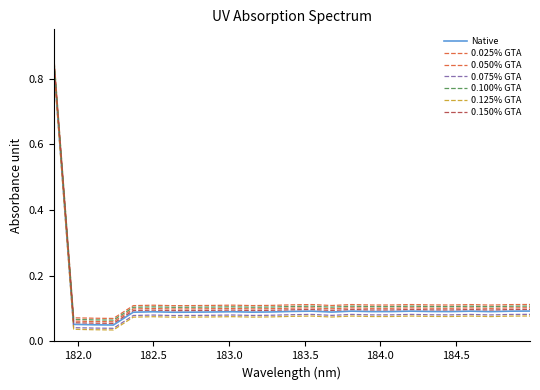

Does the chart display data point markers on the line(s)?

No